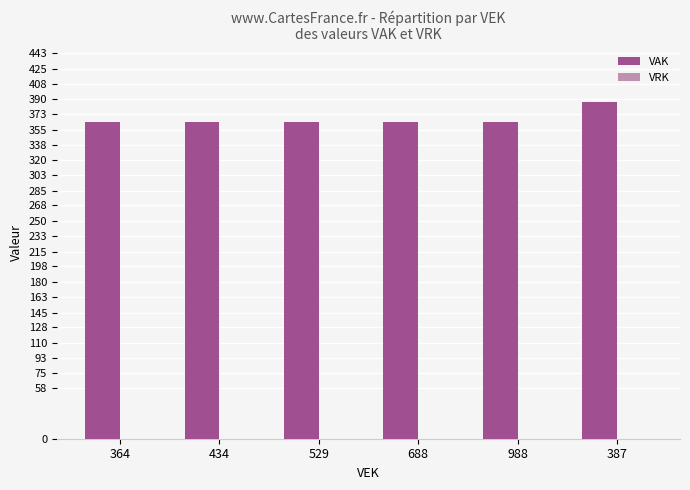

What is the label of the 4th bar from the left?

688